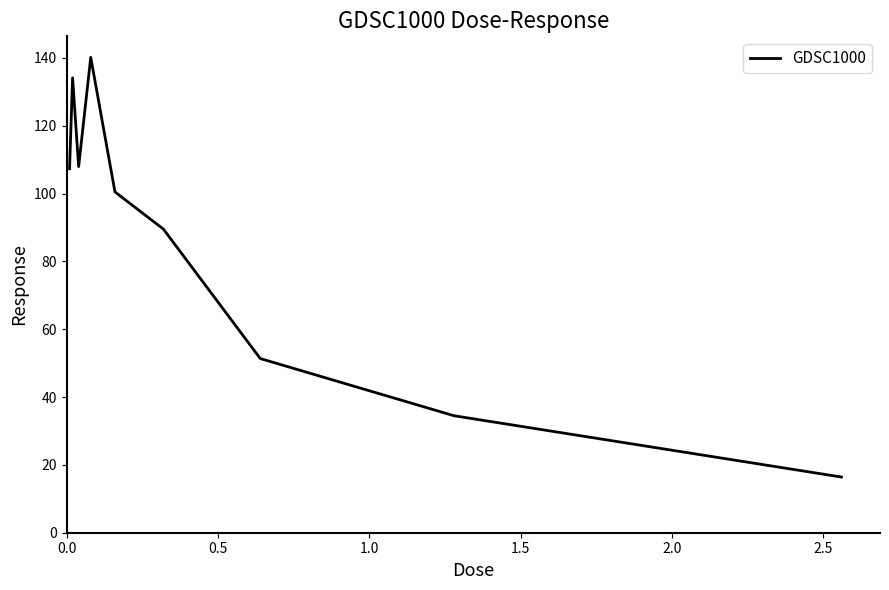

What is the smallest value displayed?

16.4